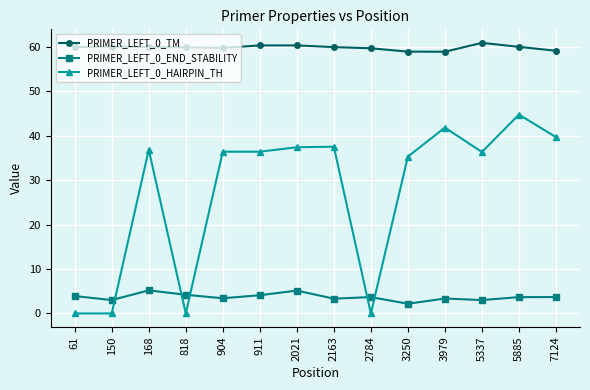

Is it true that PRIMER_LEFT_0_HAIRPIN_TH equals 15.2 at 5337?

False